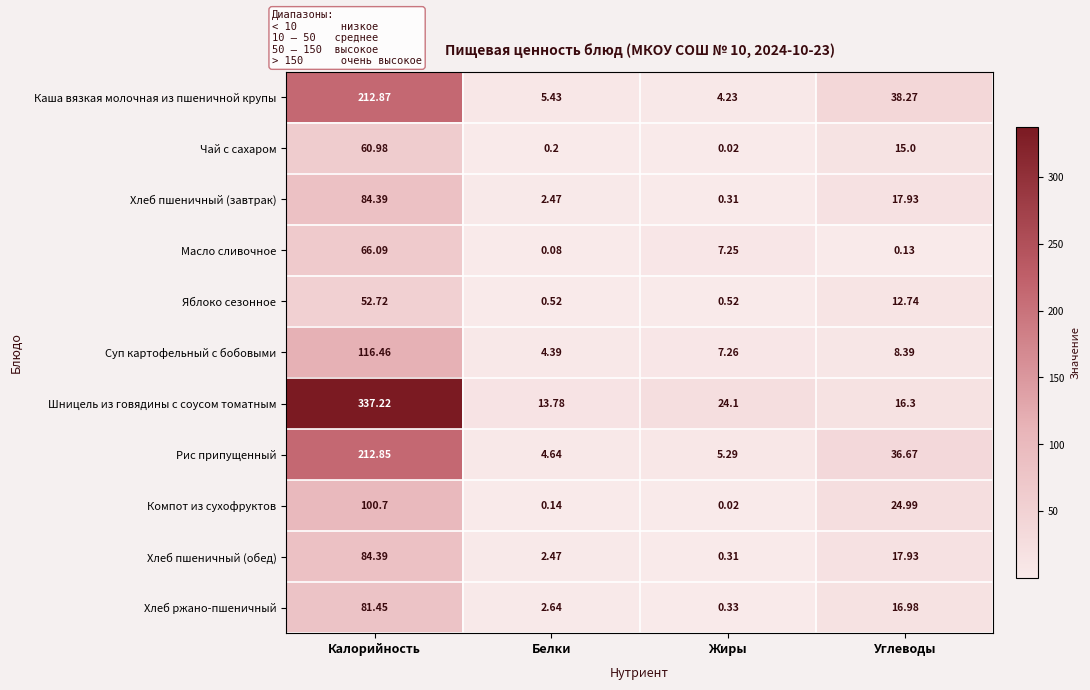

What is the total value across all series at Жиры?

49.6